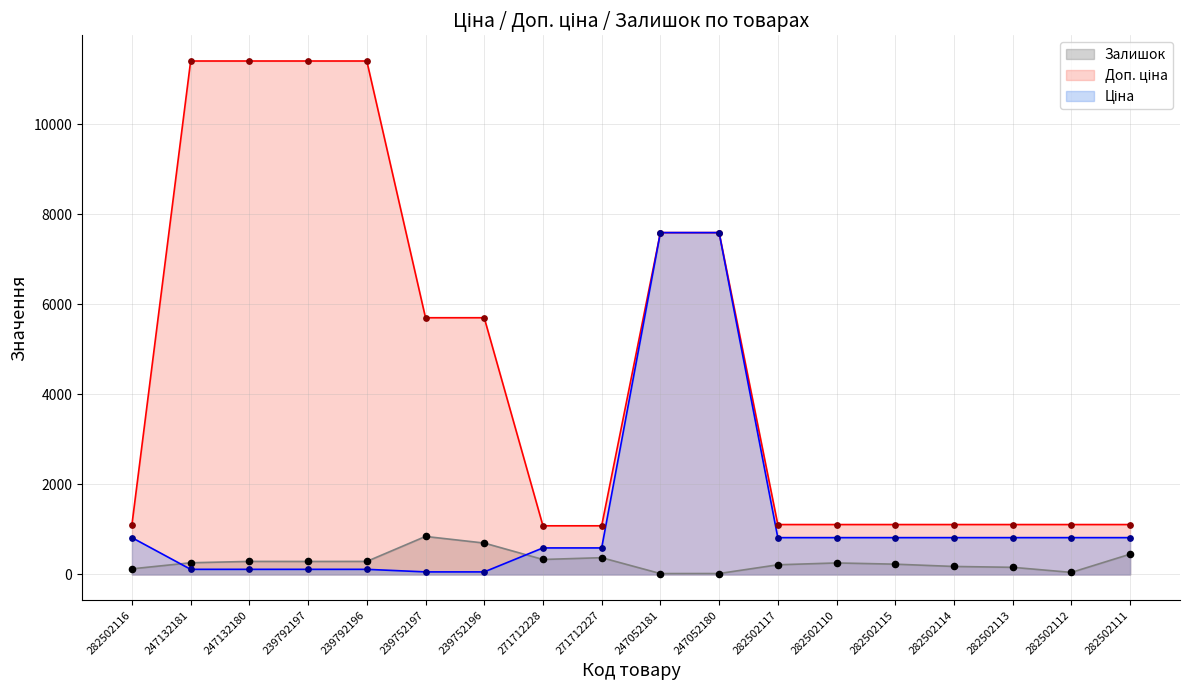

At which category is the sum across all series the highest?

247052180